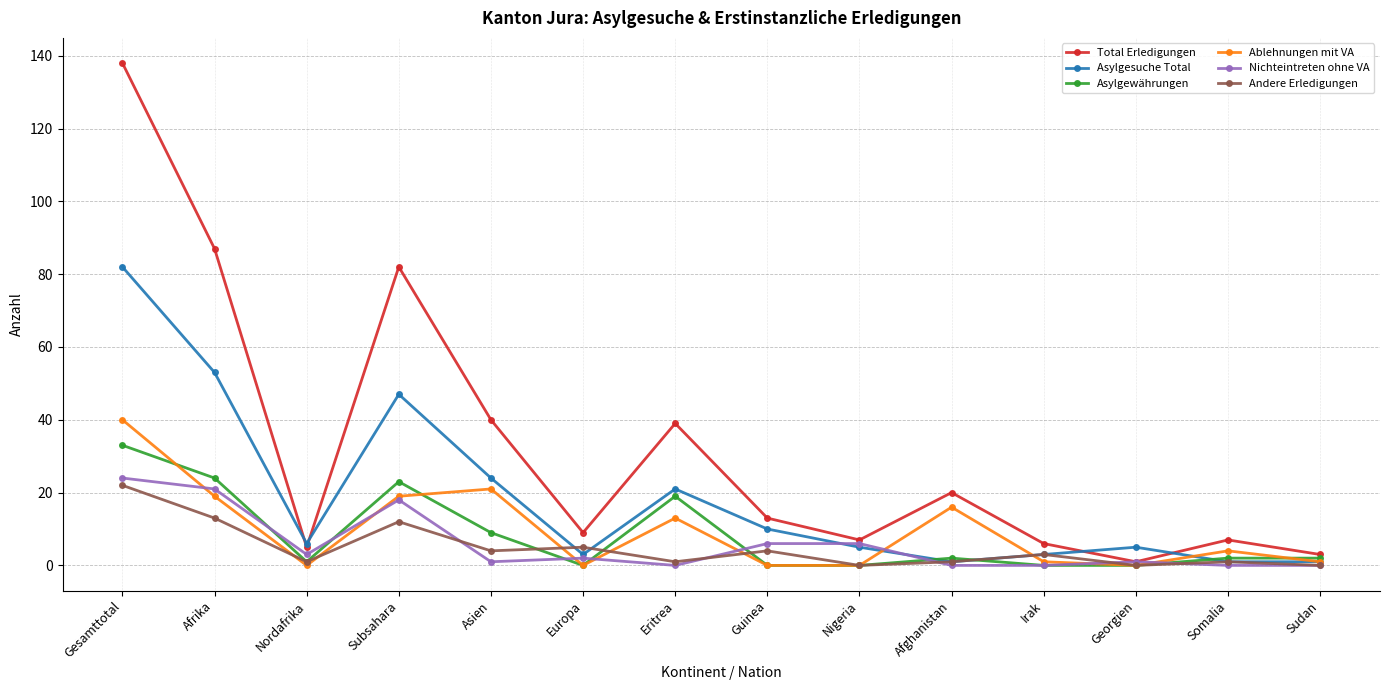

Which series has the widest spread of values?

Total Erledigungen